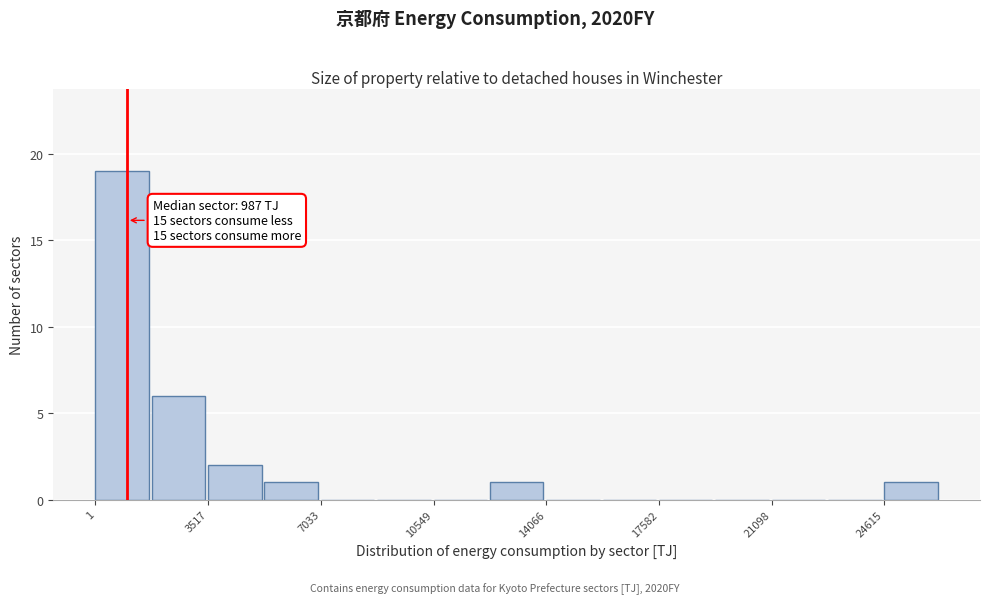

Read against the x-axis, roughly where is the centre of the tallest bar?

1000